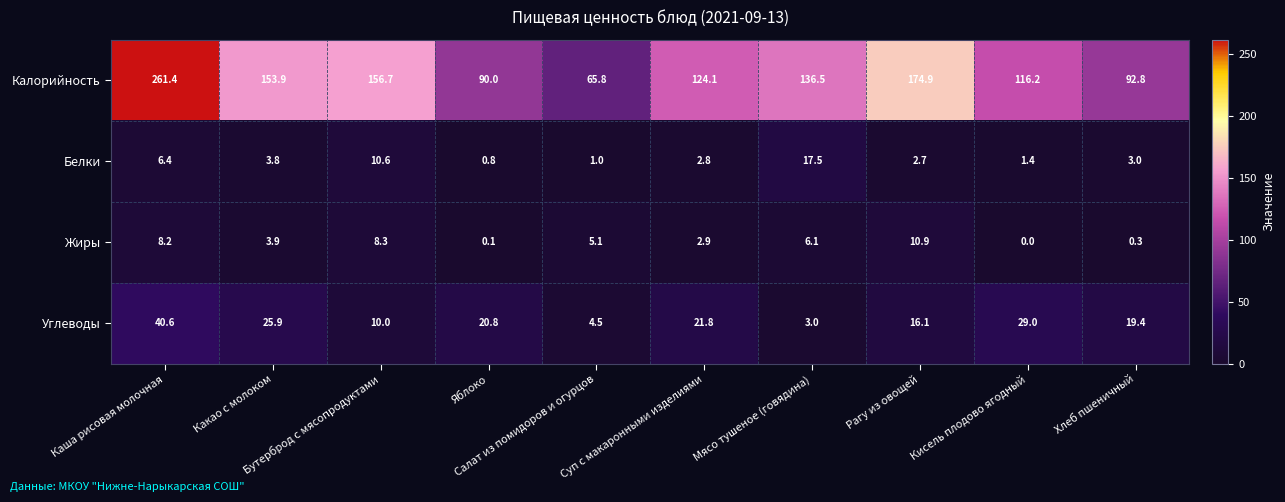

Rank the series by their maximum value, from highest to lowest.

Калорийность, Углеводы, Белки, Жиры